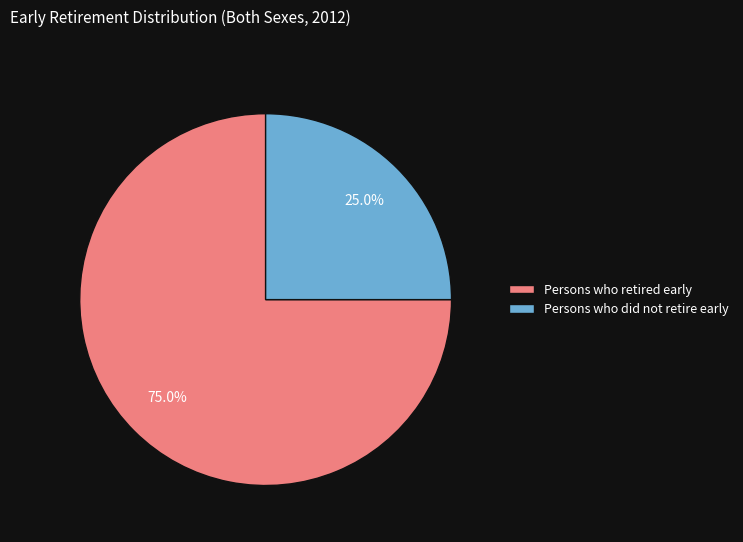

What percentage is the Persons who retired early slice, to the nearest percent?

75%